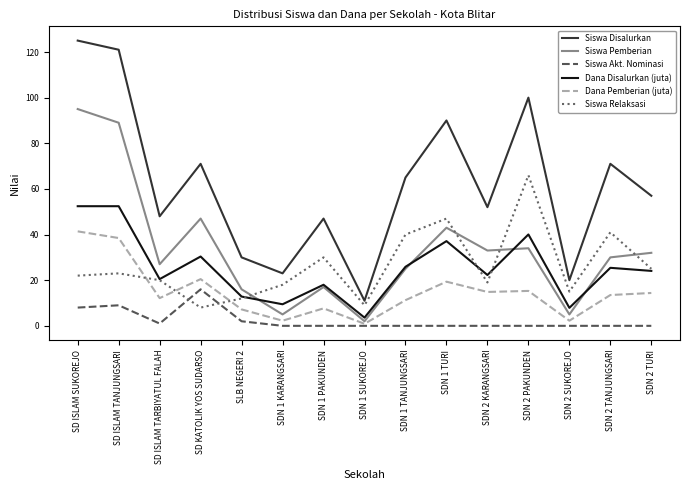

How many values in the Dana Pemberian (juta) series are below 13?

7